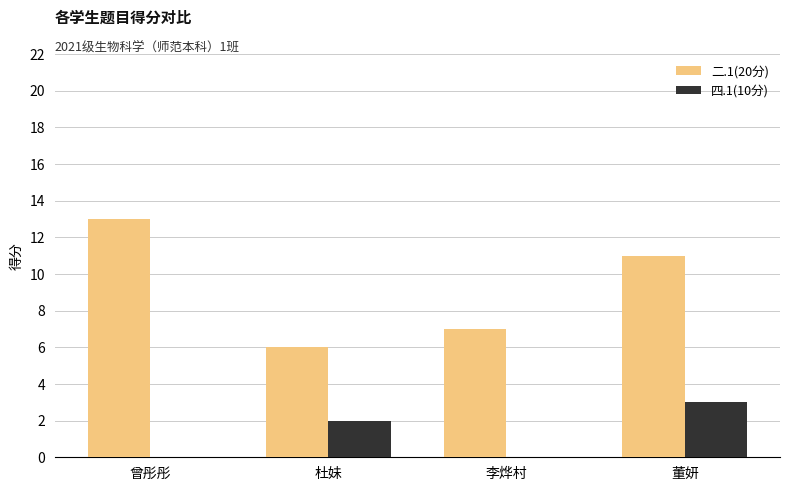

What is the sum of all 四.1(10分) values?

5